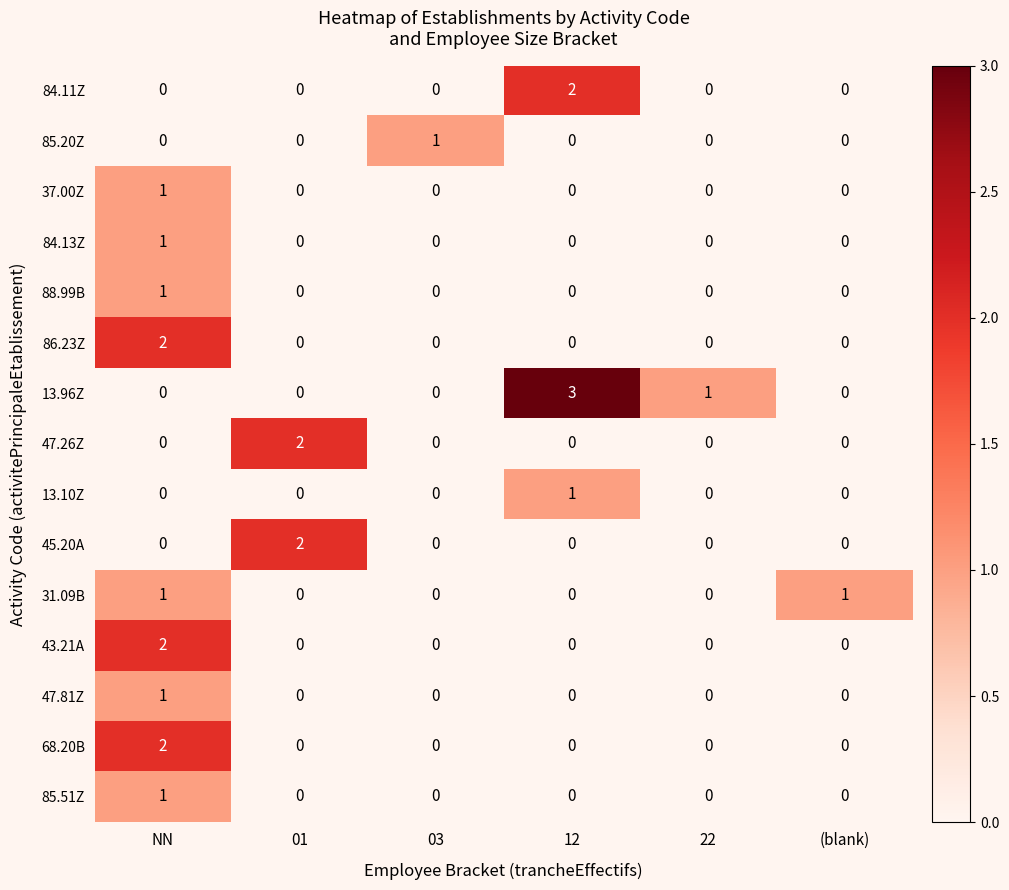

At which category is the sum across all series the highest?

NN